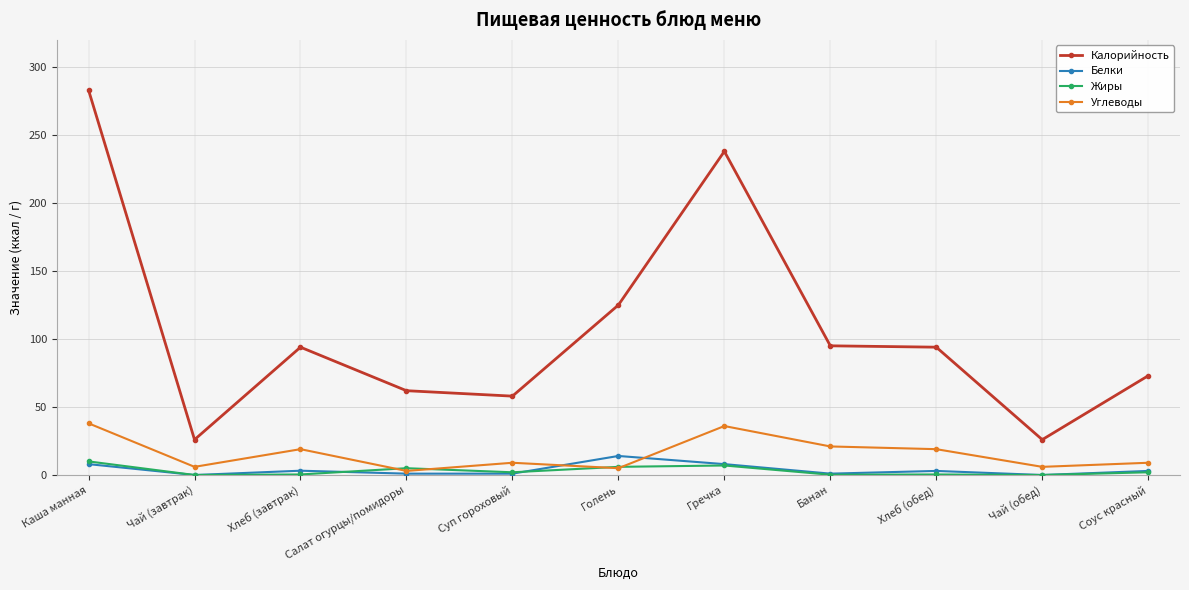

How many distinct data groups are displayed?

4